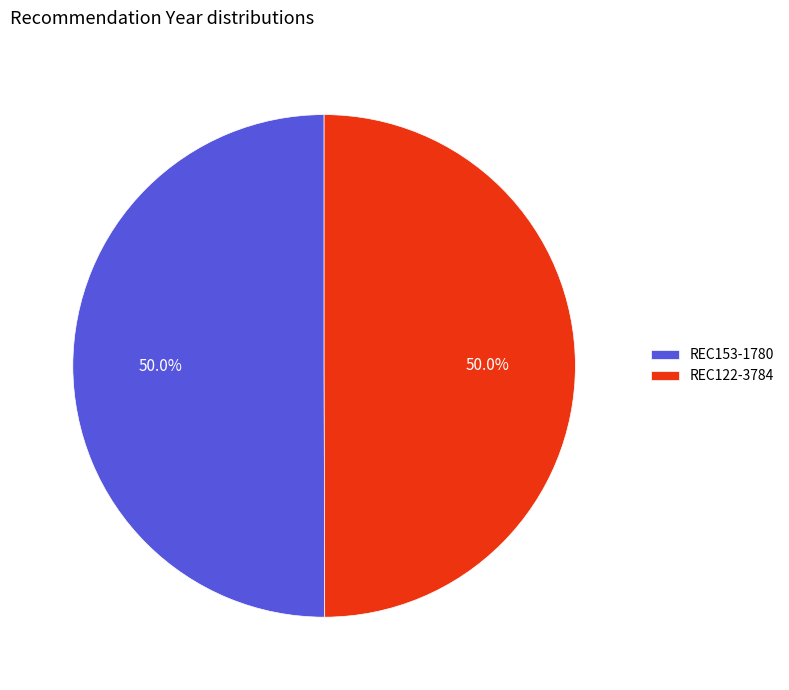

True or false: REC122-3784 accounts for 50% of the total.

True